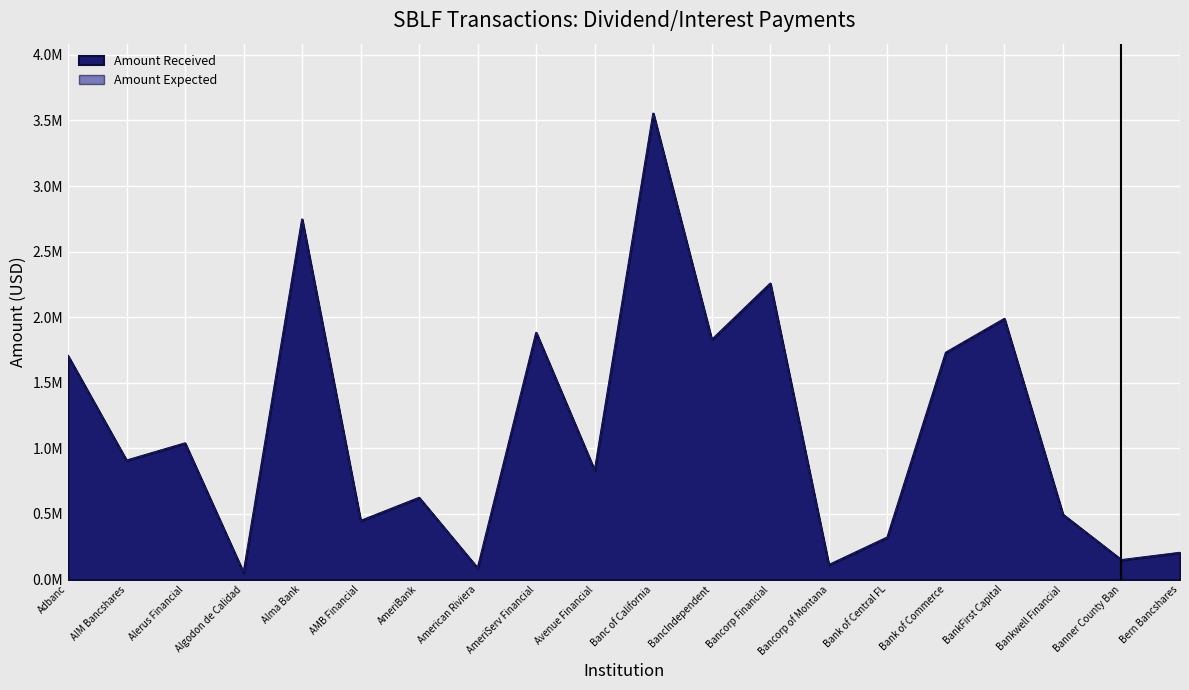

Is it true that Amount Received equals 1704463.5 at Adbanc?

True